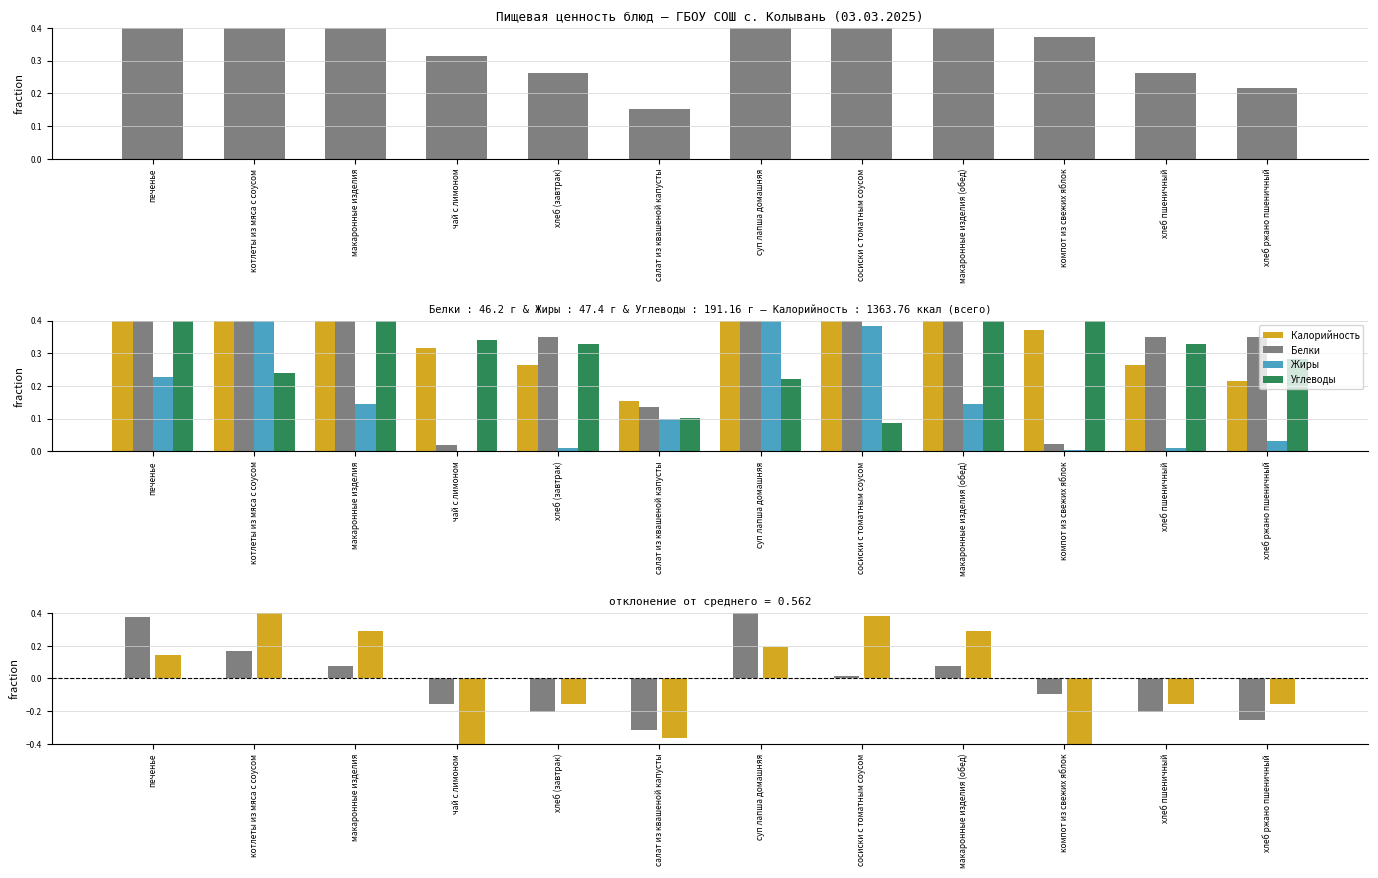

What is the value of the Калорийность bar at the 3rd from the left?

0.5